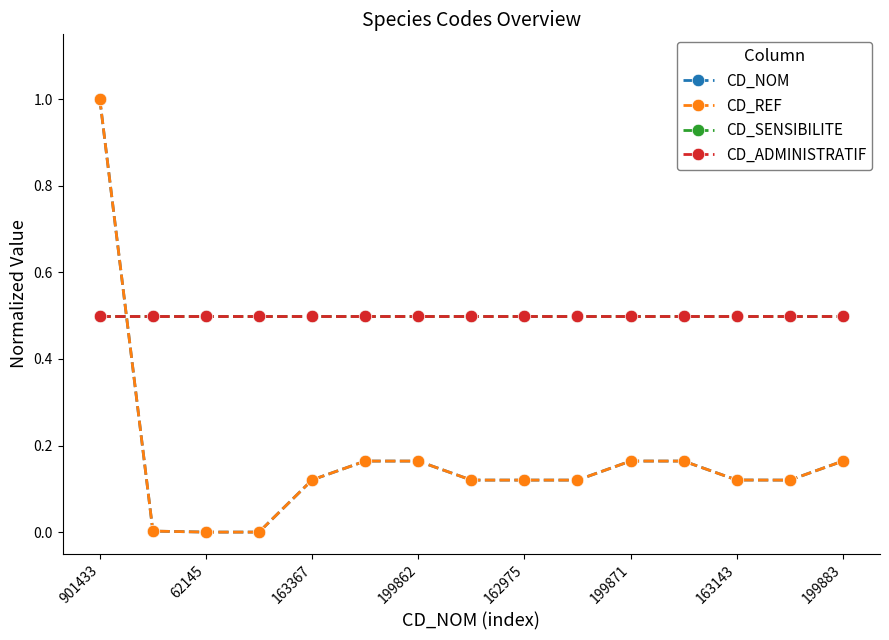

Reading left to right, transcribe all the data shown in this chart.

CD_NOM: 1.0	0.0	0.0	0.0	0.1	0.2	0.2	0.1	0.1	0.1	0.2	0.2	0.1	0.1	0.2
CD_REF: 1.0	0.0	0.0	0.0	0.1	0.2	0.2	0.1	0.1	0.1	0.2	0.2	0.1	0.1	0.2
CD_SENSIBILITE: 0.5	0.5	0.5	0.5	0.5	0.5	0.5	0.5	0.5	0.5	0.5	0.5	0.5	0.5	0.5
CD_ADMINISTRATIF: 0.5	0.5	0.5	0.5	0.5	0.5	0.5	0.5	0.5	0.5	0.5	0.5	0.5	0.5	0.5